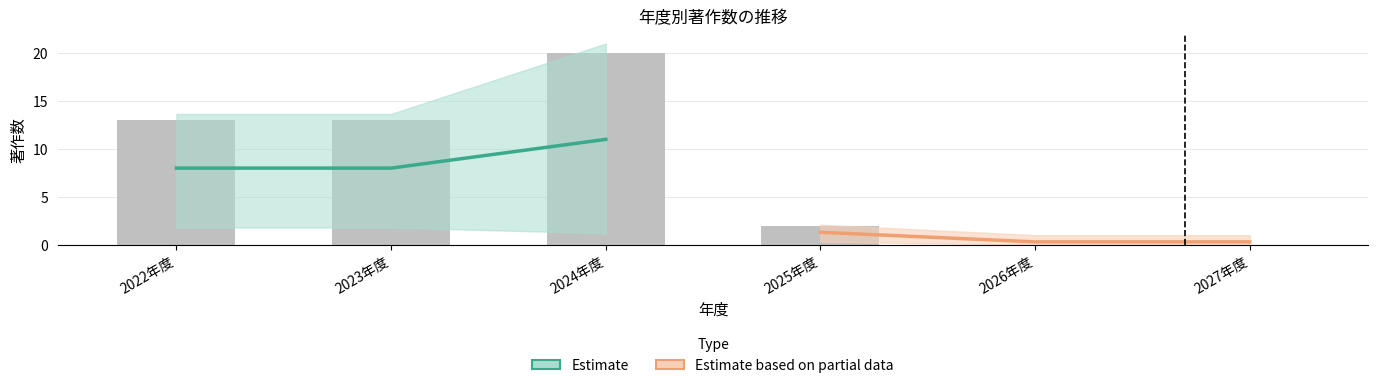

True or false: Estimate has a value of 13.4 at 2023年度.

False